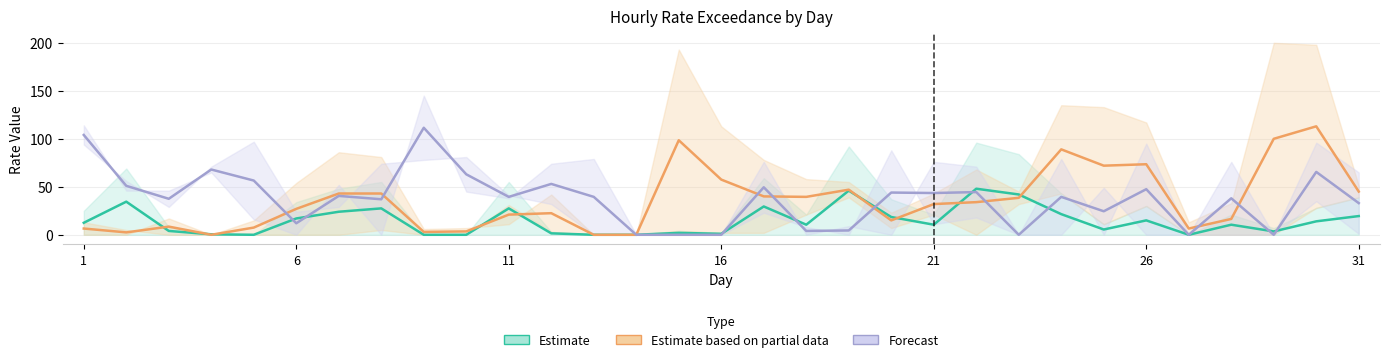

What is the difference between the 4:00-5:00 values at 21 and 31?

18